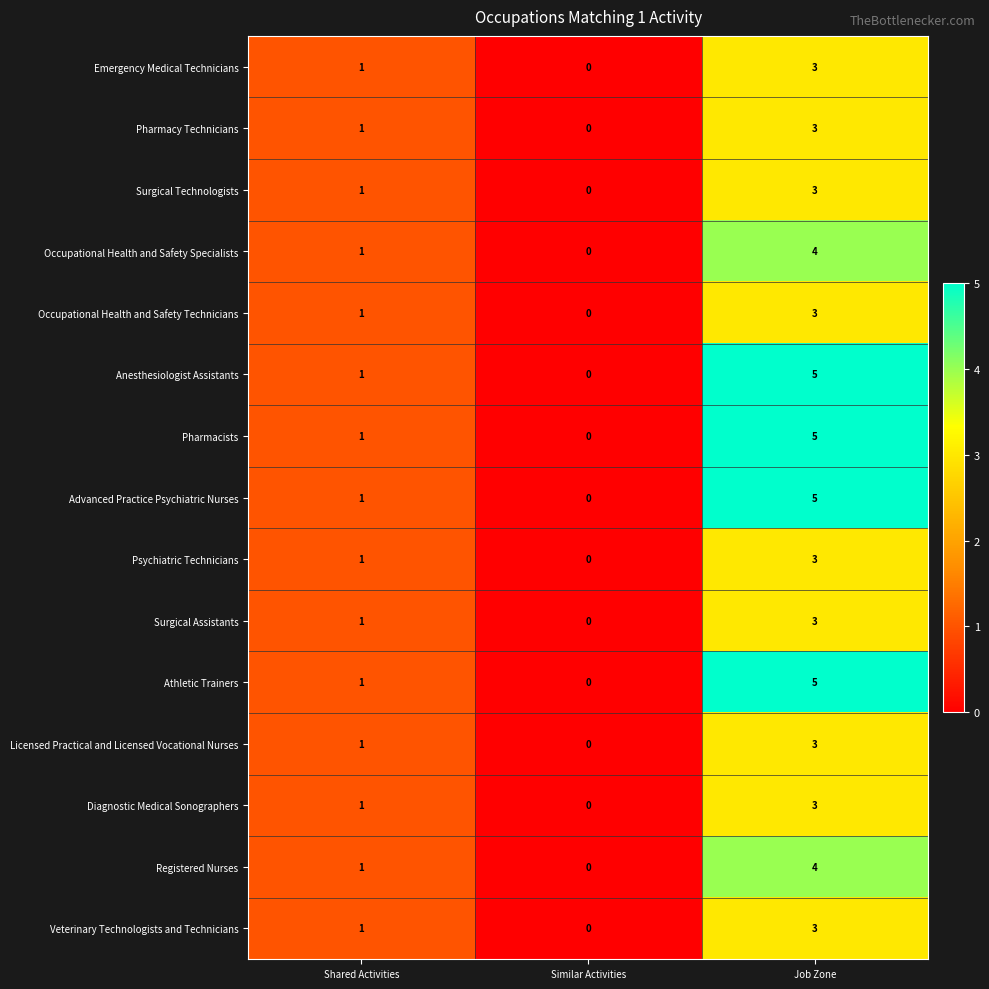

What is the maximum value for Emergency Medical Technicians?

3